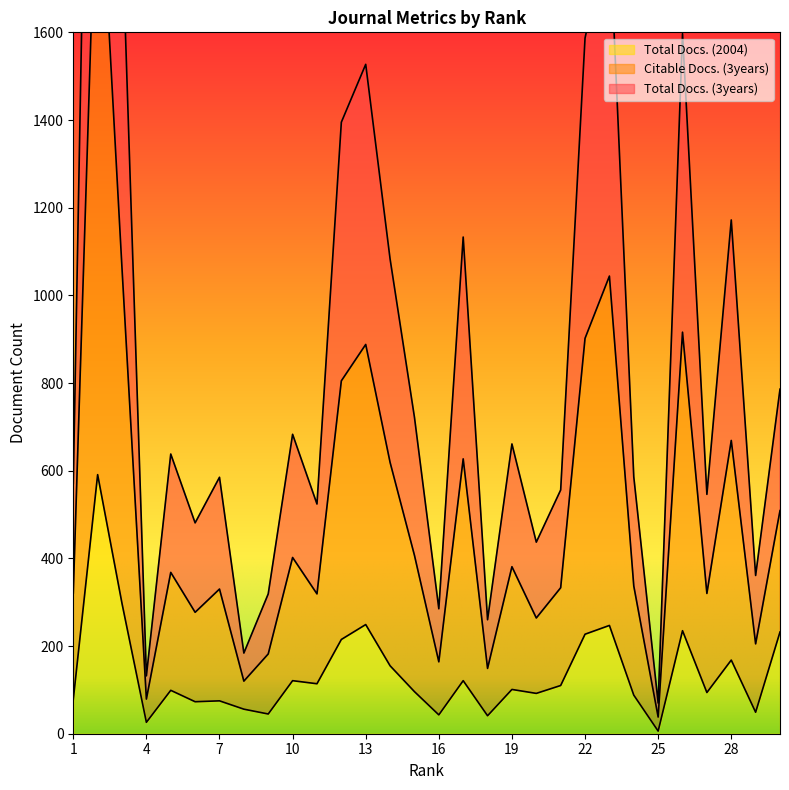

How many interior local peaks does the Citable Docs. (3years) series have?

10